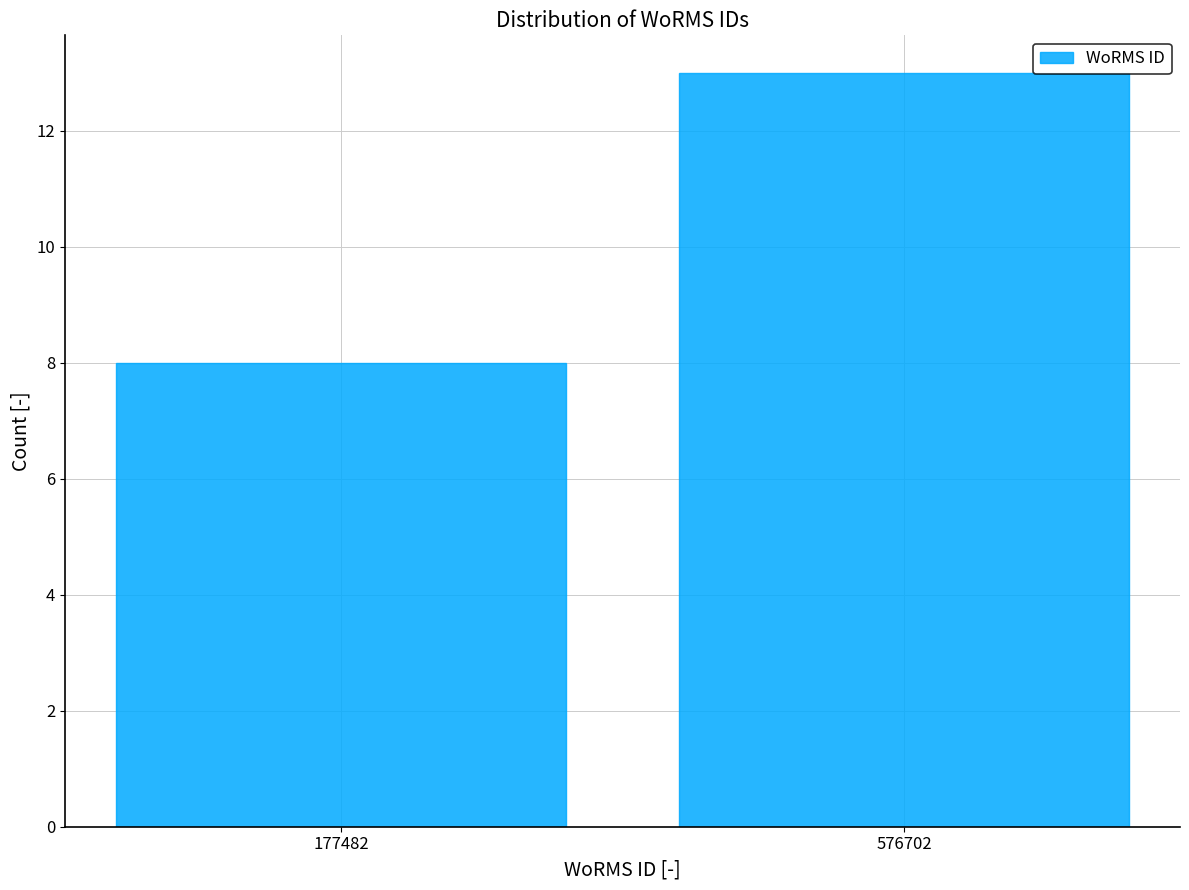

Reading left to right, what are all the values shown in this chart?

8	13